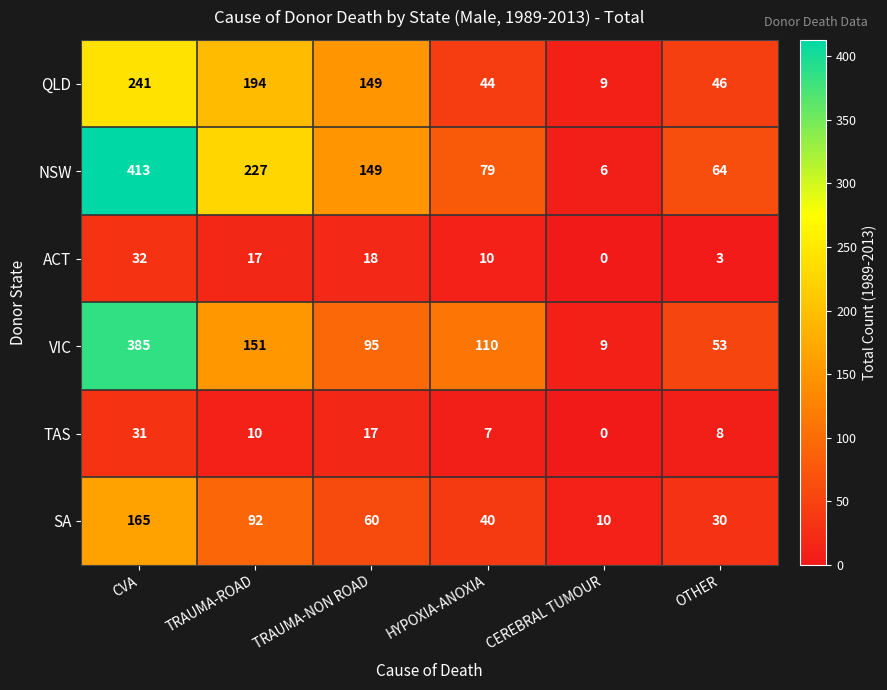

Is it true that NSW equals 6 at CEREBRAL TUMOUR?

True